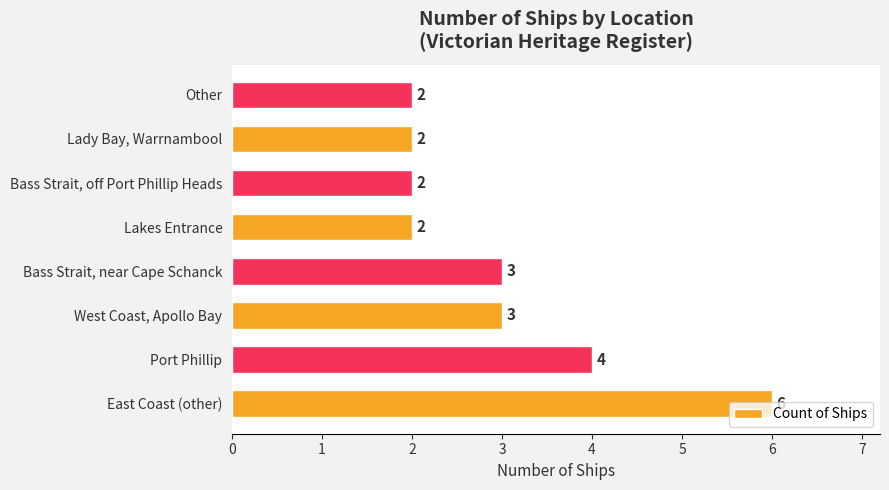

What is the sum of all values?

24